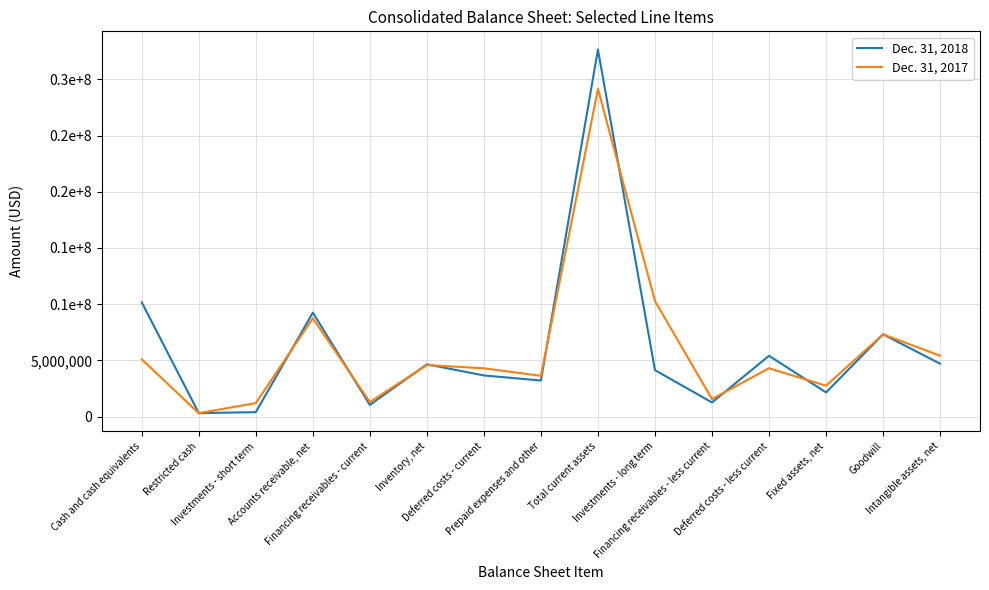

List the labels in order of Dec. 31, 2018 value, largest first.

Total current assets, Cash and cash equivalents, Accounts receivable, net, Goodwill, Deferred costs - less current, Intangible assets, net, Inventory, net, Investments - long term, Deferred costs - current, Prepaid expenses and other, Fixed assets, net, Financing receivables - less current, Financing receivables - current, Investments - short term, Restricted cash